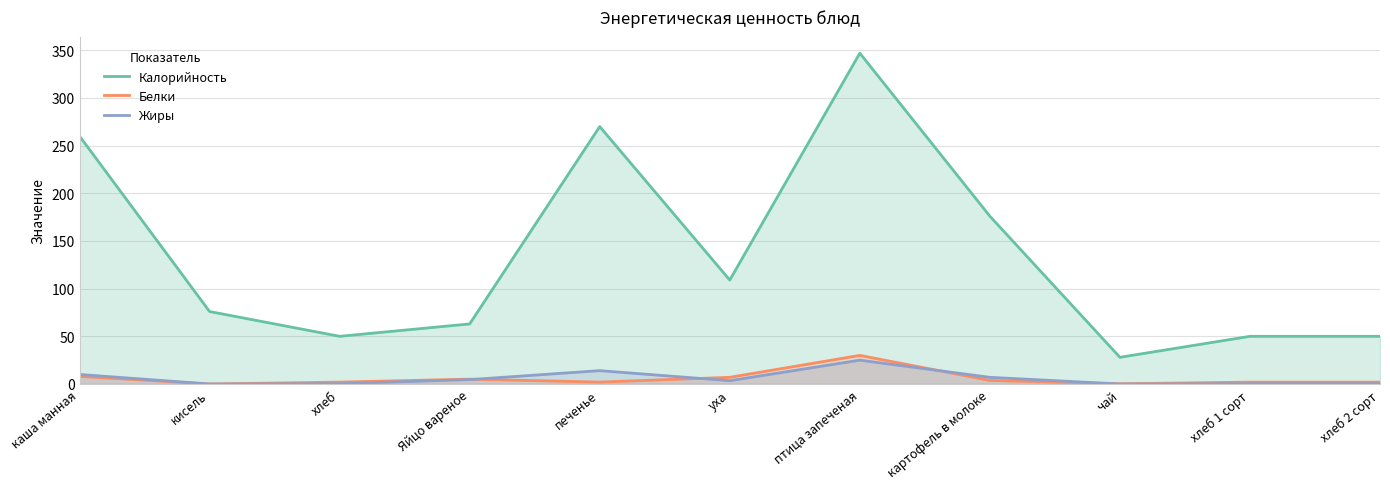

At which label is Жиры closest to 12?

каша манная